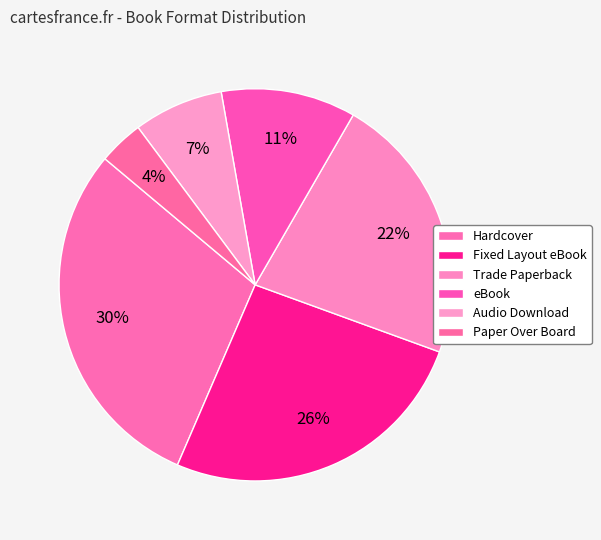

Combined, what portion of the pie is eBook and Hardcover?

40.7%